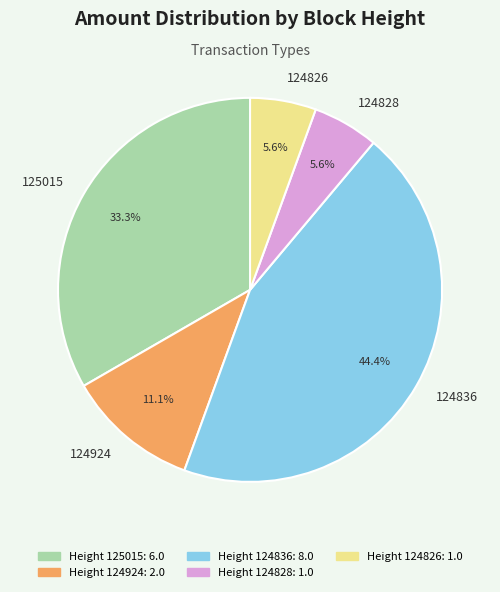

Which slice is the largest?

124836